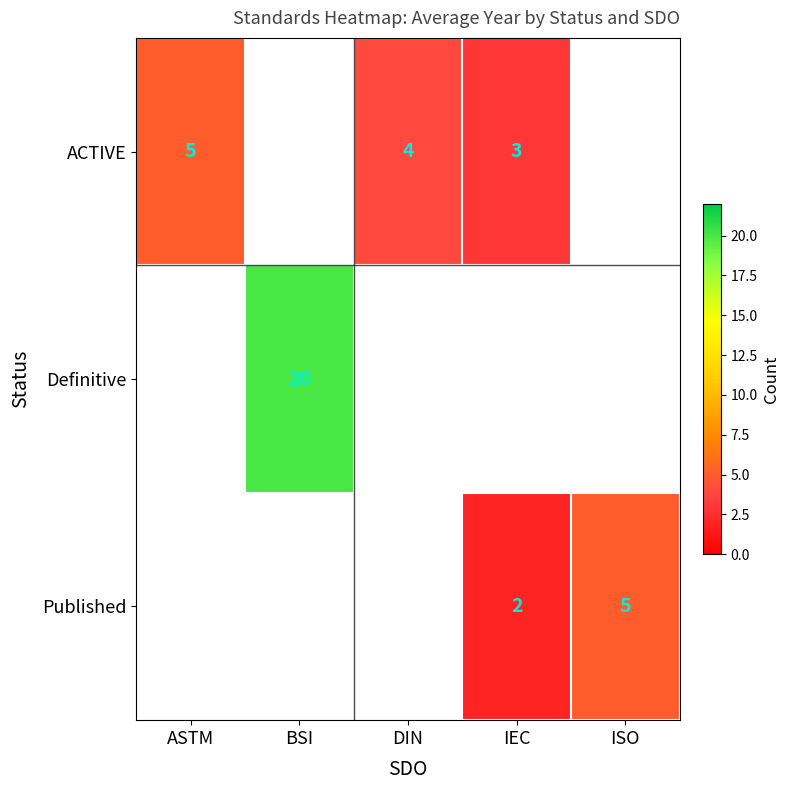

At which category does the chart reach its minimum across all series?

IEC